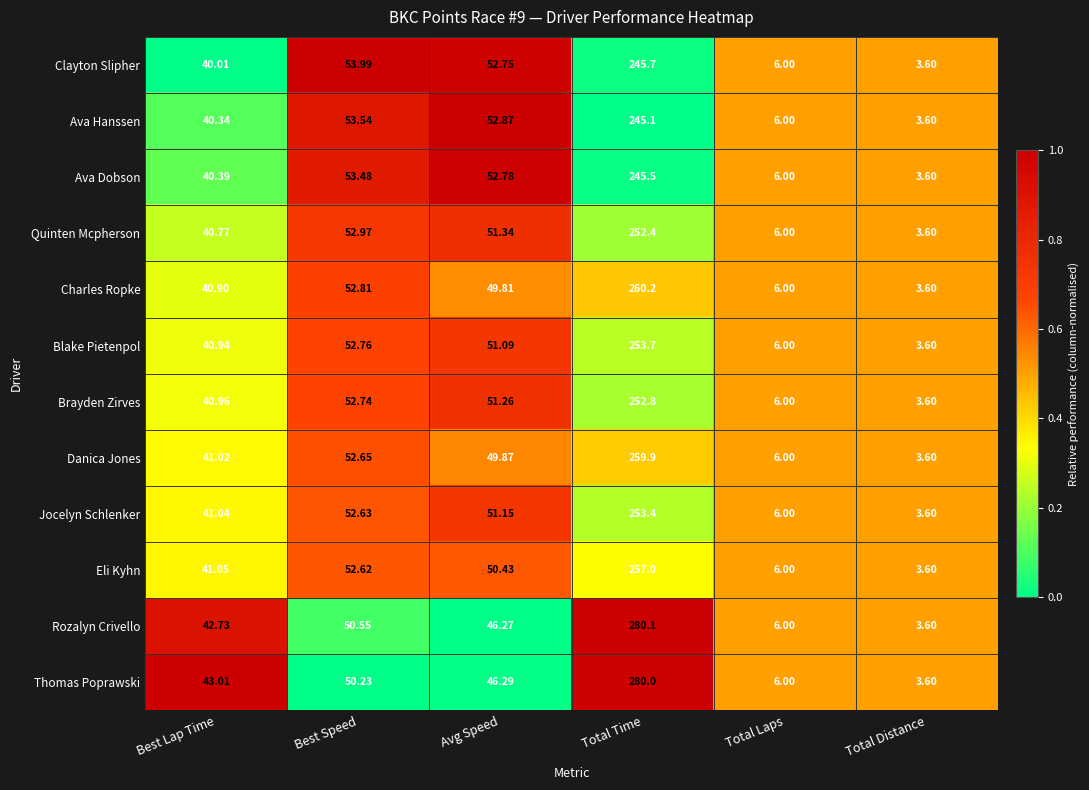

At which label does Charles Ropke first exceed 49?

Best Speed